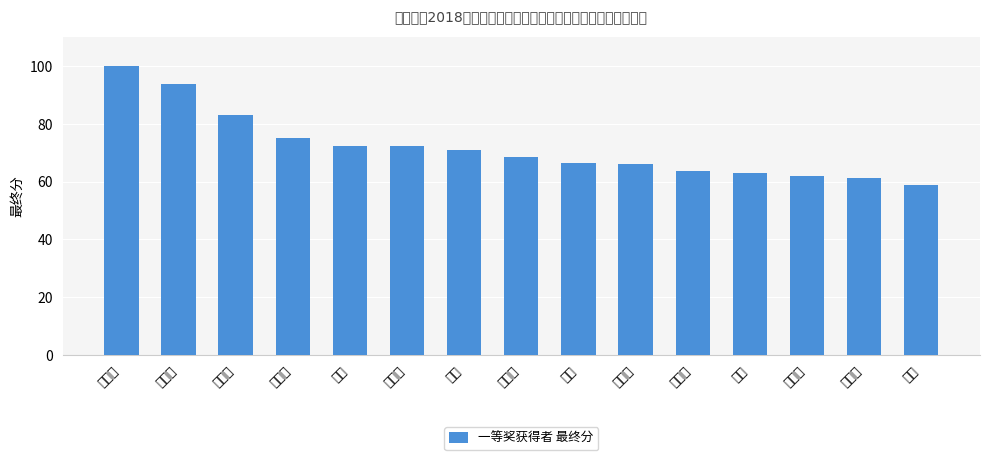

How many distinct data groups are displayed?

1